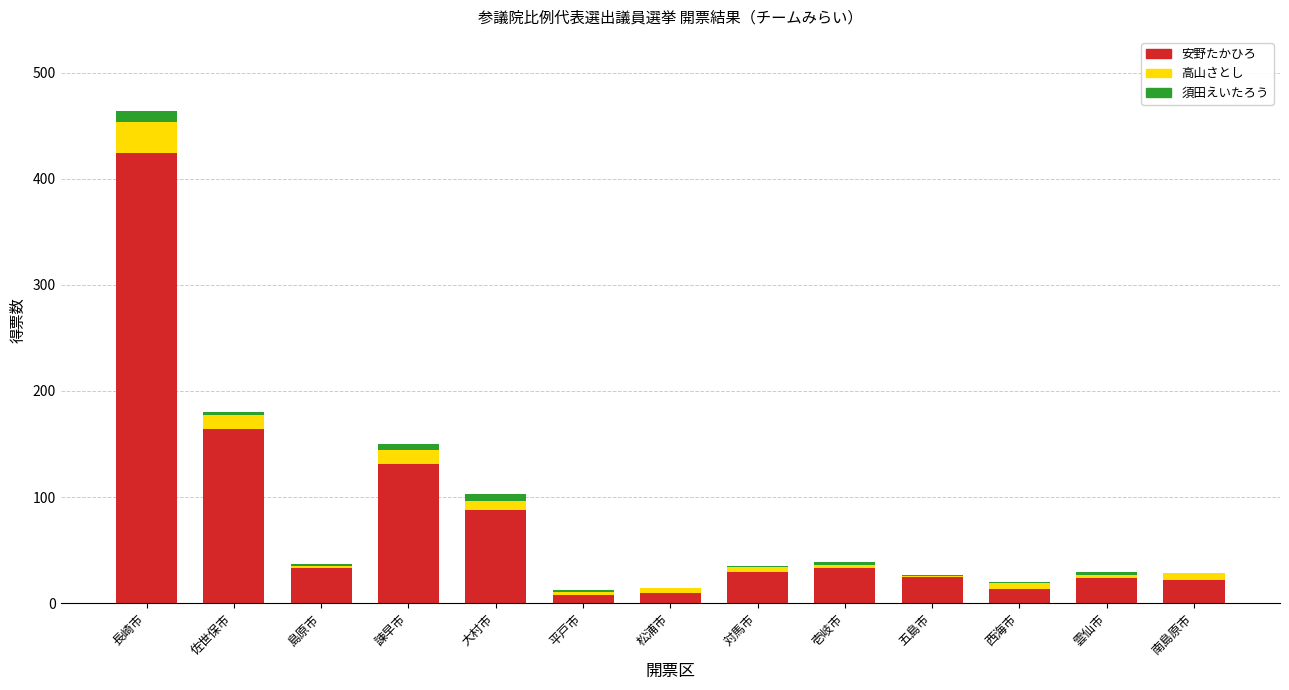

At which label does 安野たかひろ reach its peak?

長崎市